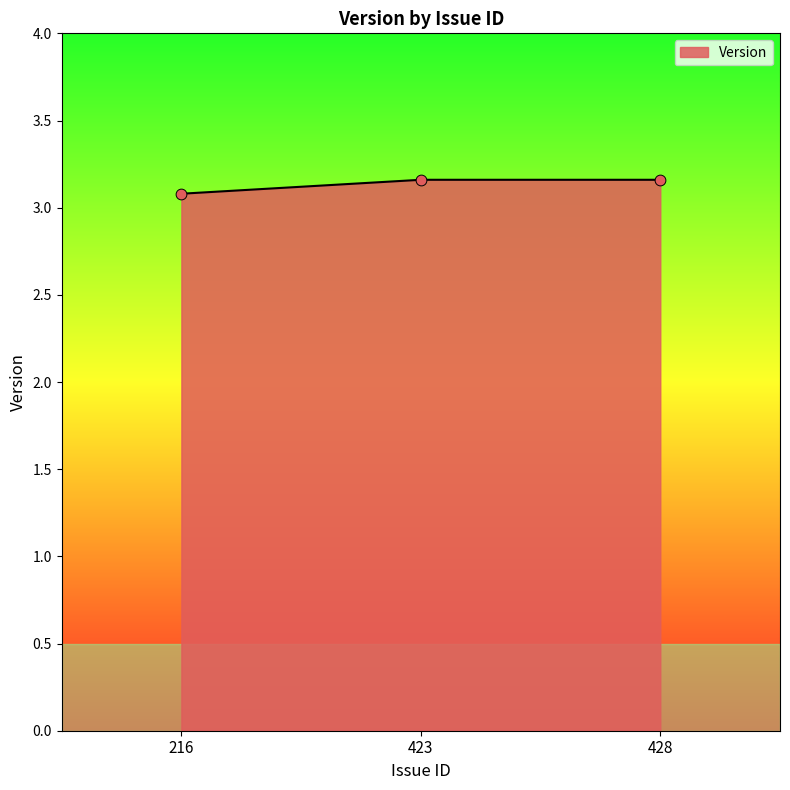

What is the change in value from 216 to 423?

+0.1